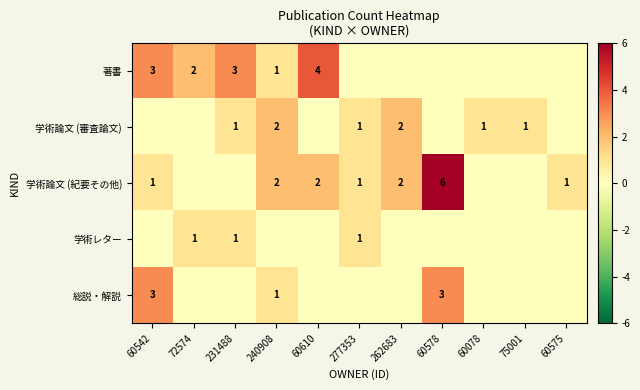

True or false: 学術論文 (紀要その他) has a value of 3 at 240908.

False